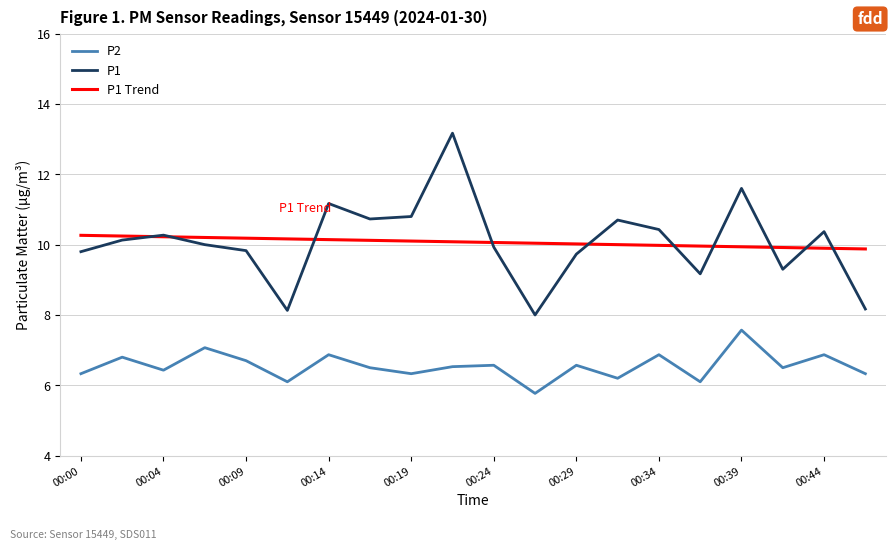

True or false: P1 Trend and P2 intersect in this chart.

False